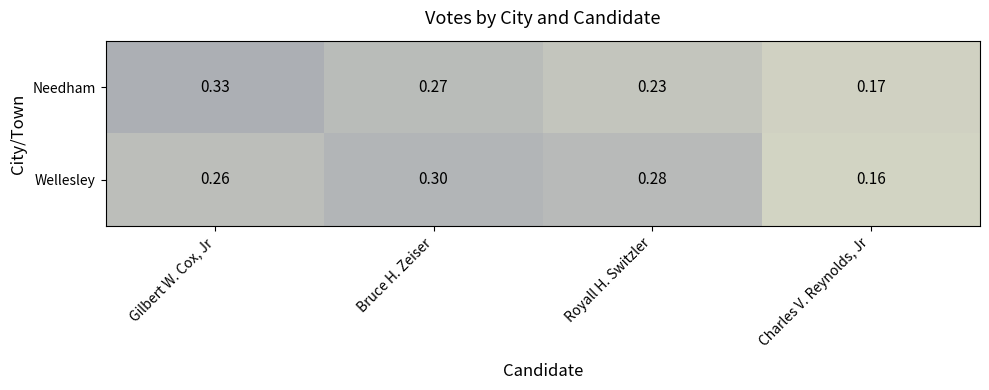

Is the value of Wellesley at Royall H. Switzler greater than the value of Needham at Royall H. Switzler?

Yes